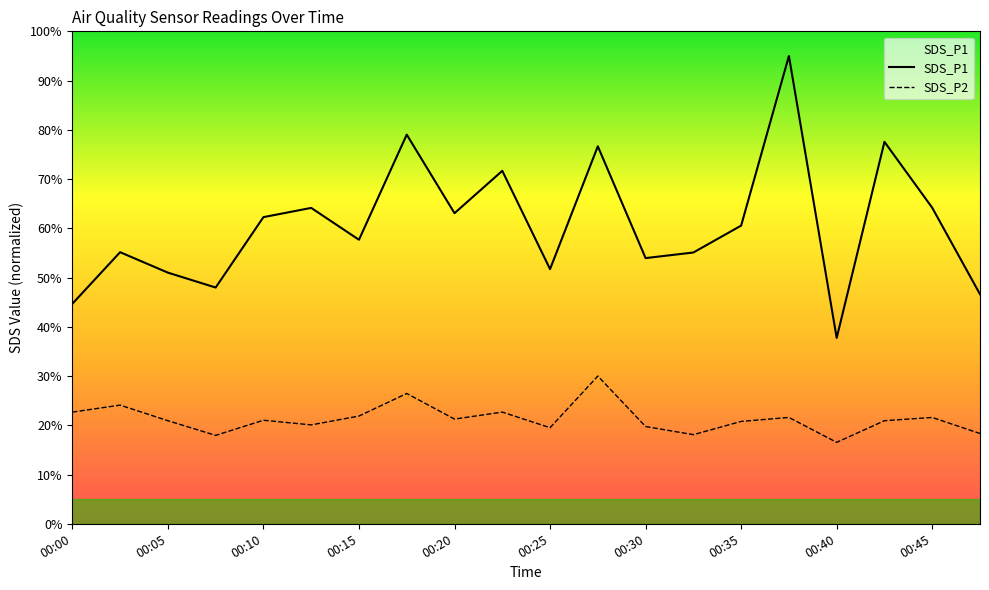

At how many categories does at least one series exceed 85?

1